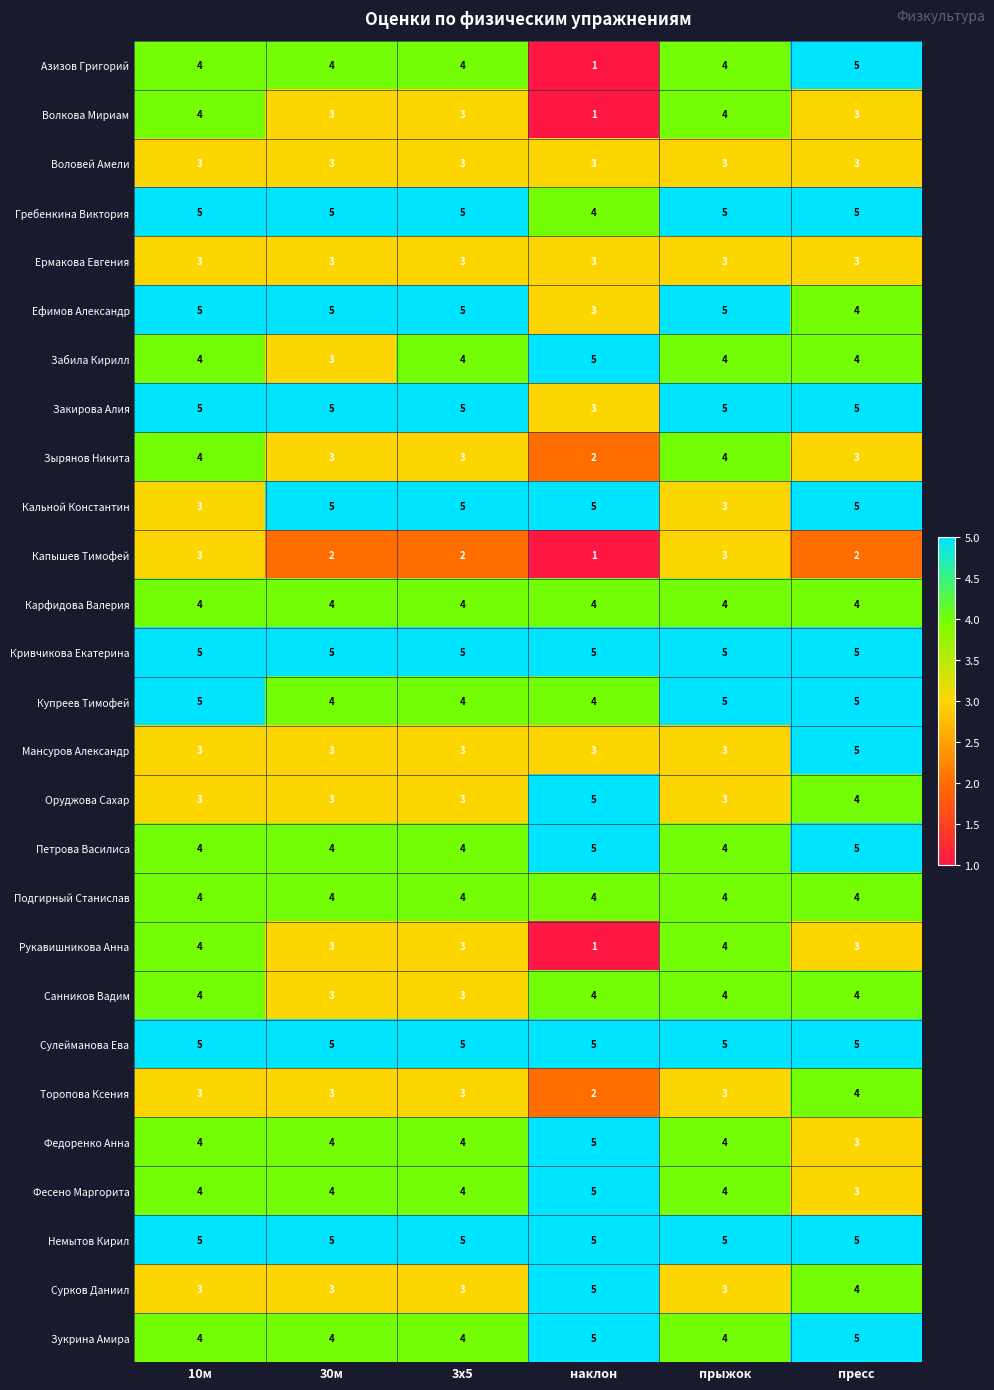

What is the maximum value shown in the chart?

5